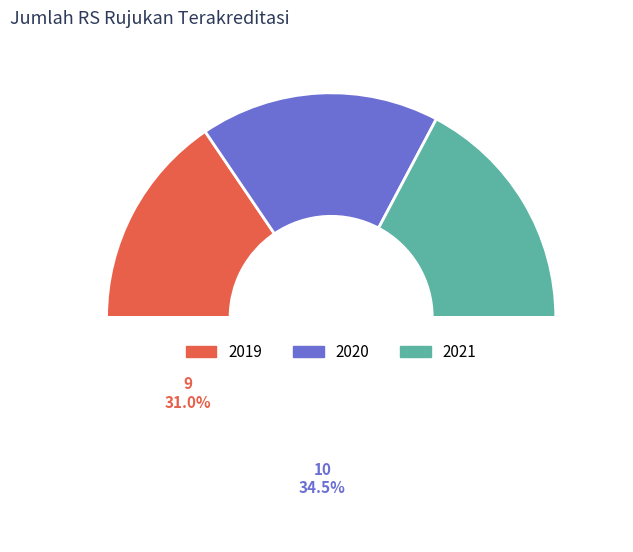

Approximately how many times larger is the value at 2019 compared to 2020?

0.9